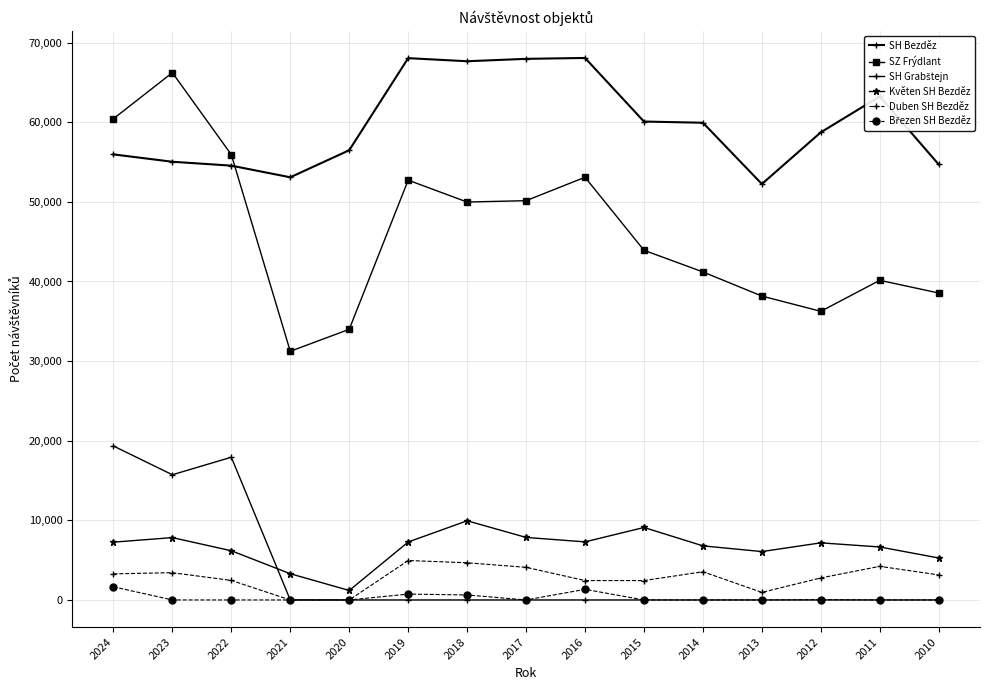

The Květen SH Bezděz series shows 6655 at 2011. True or false?

True